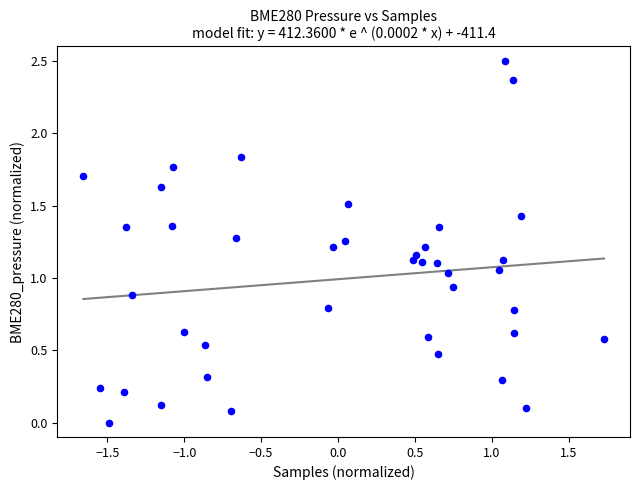

What is the range of X values (max minus min)?

3.4